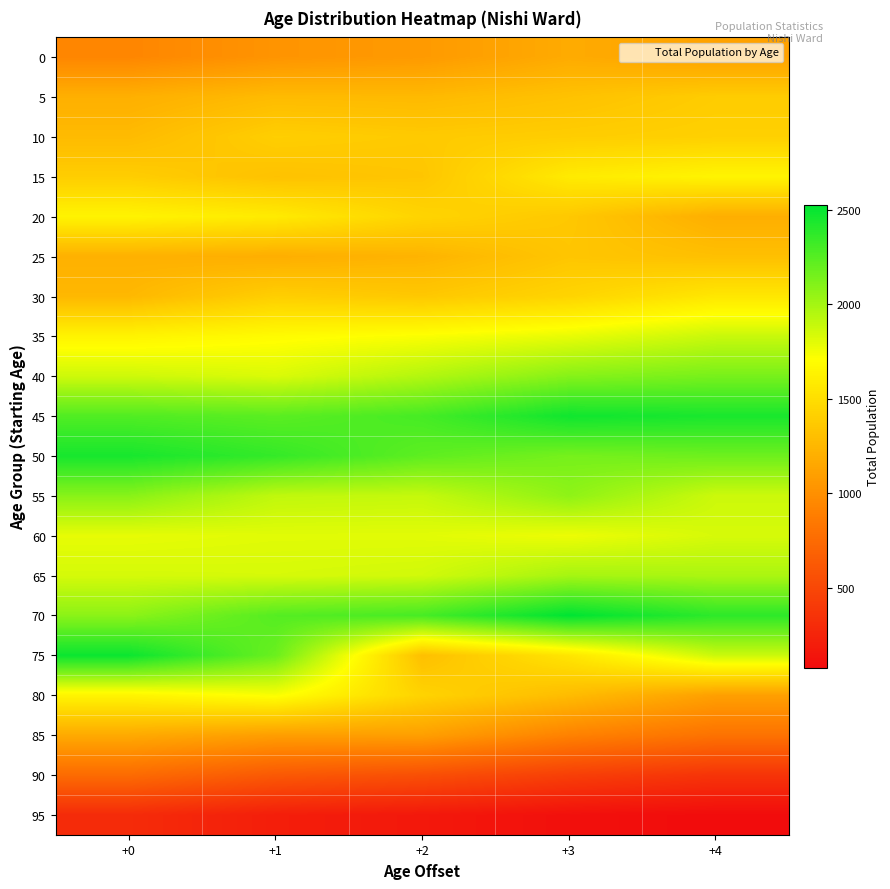

Which label corresponds to the smallest value in the chart?

+4